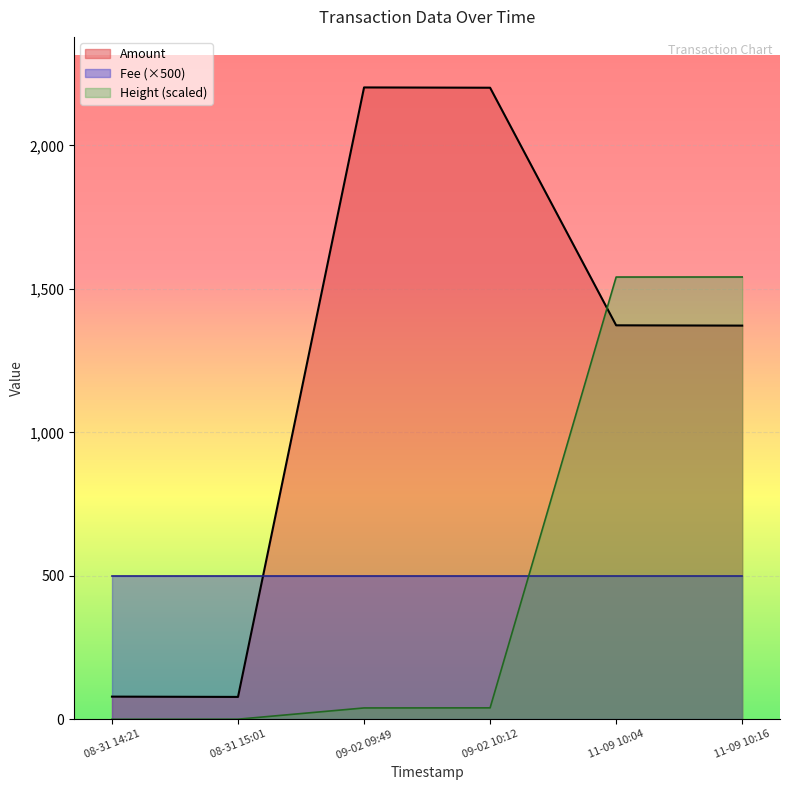

What is the value of the Amount point at the 6th from the left?

1372.0